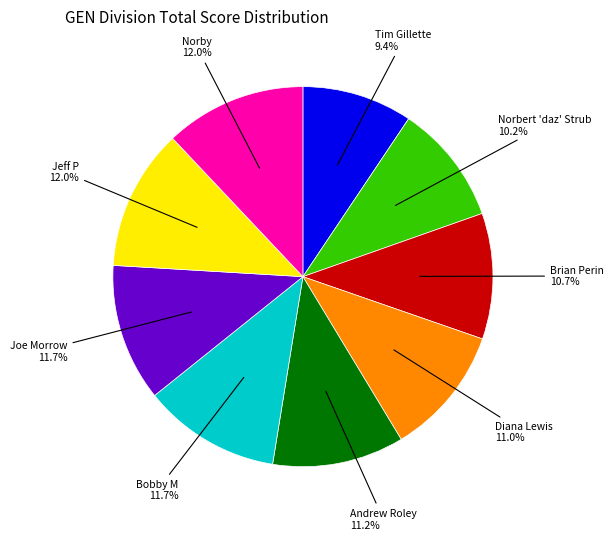

Does Bobby M represent more than half of the total?

No